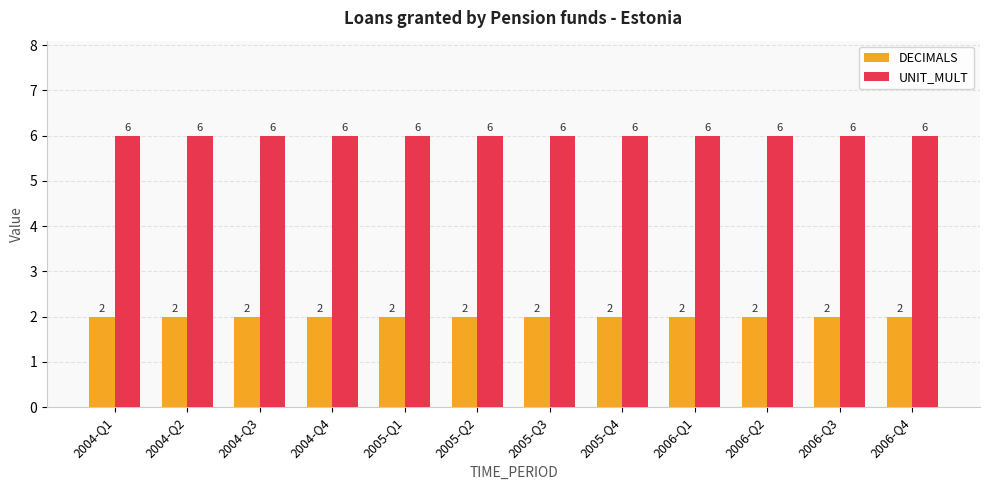

What is the spread (max minus min) of values at 2006-Q3?

4